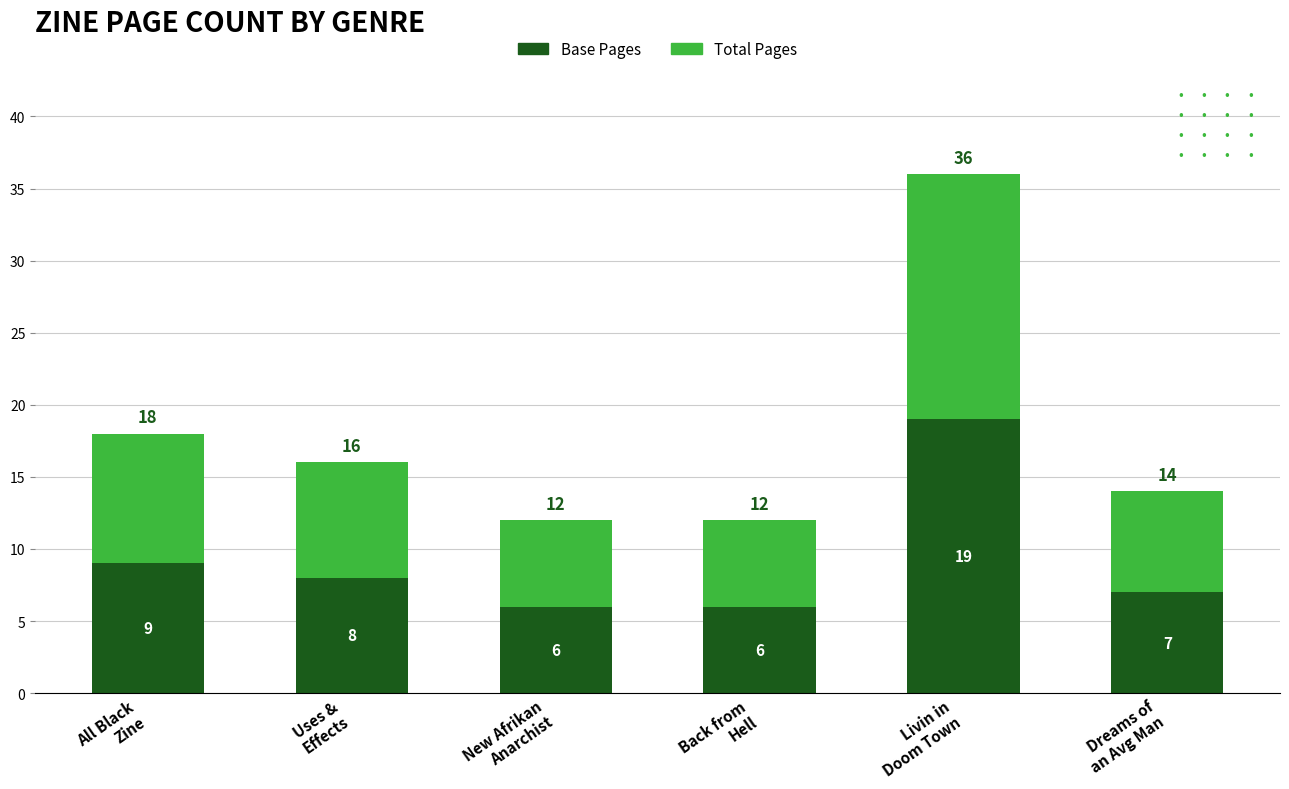

What is the difference between the maximum and second lowest values in the Base Pages series?

13